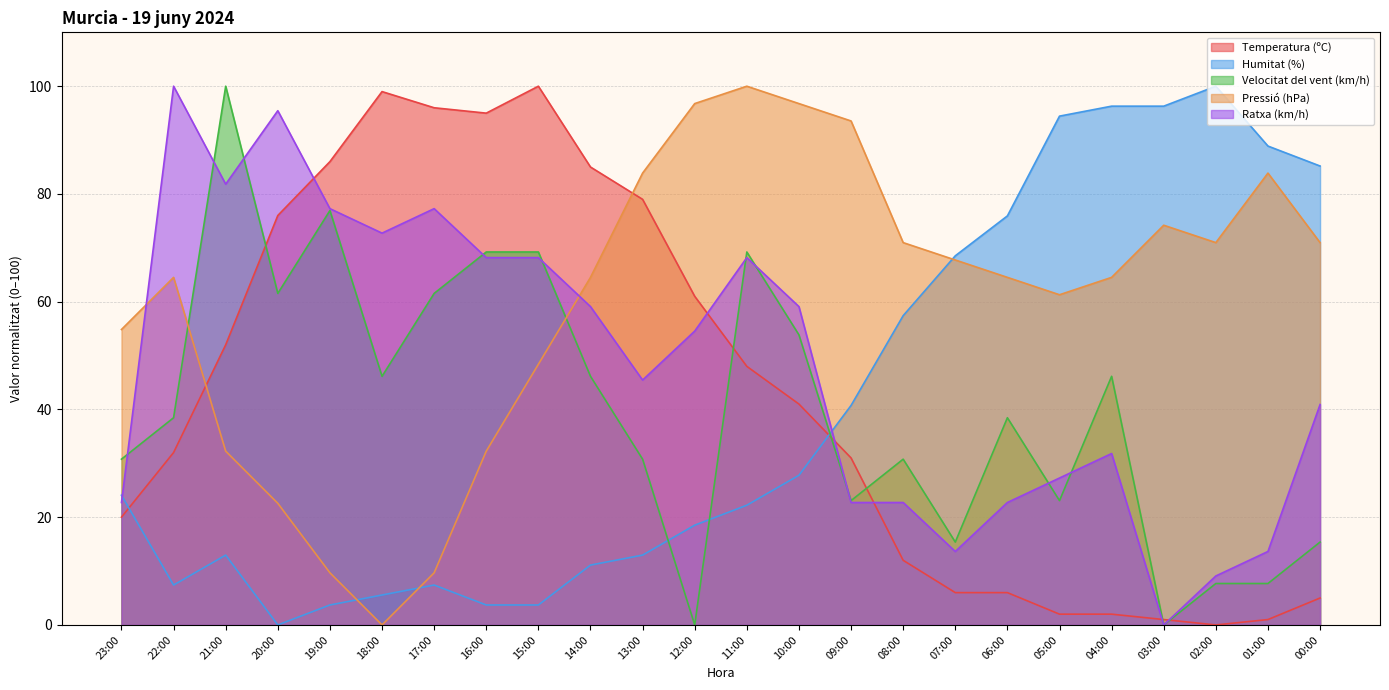

At which category does the chart reach its peak across all series?

02:00